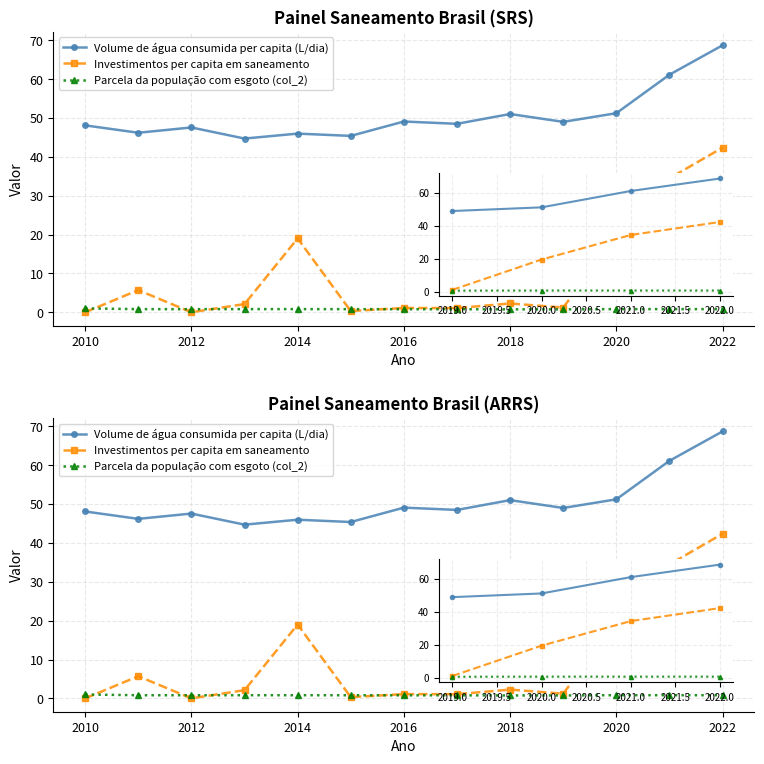

What is the maximum value shown in the chart?

68.7